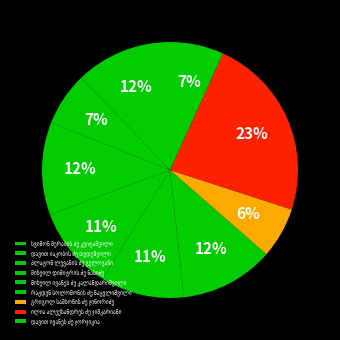

Count the number of slices in the pie.

9